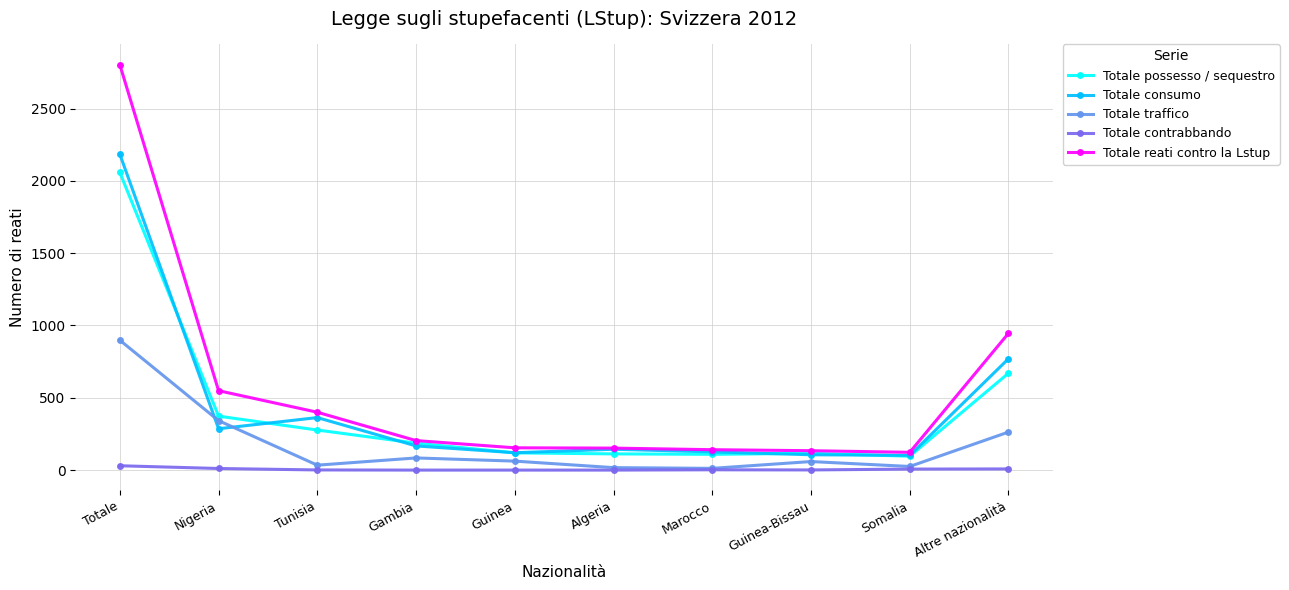

What is the sum of all Totale possesso / sequestro values?

4116